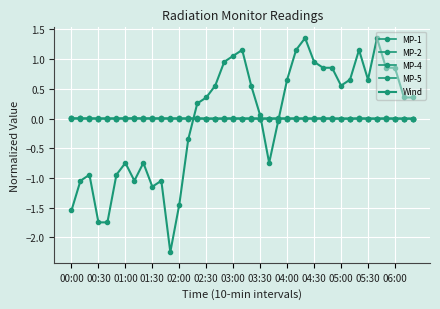

At which category is the sum across all series the highest?

26